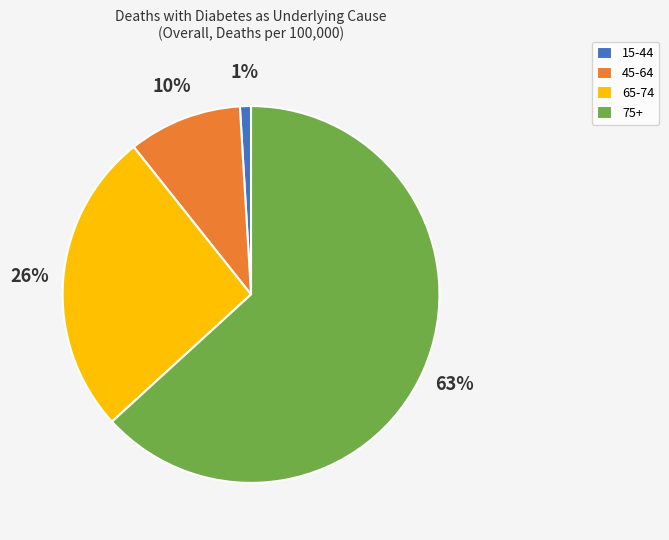

Is the sum of 15-44 and 75+ greater than half?

Yes